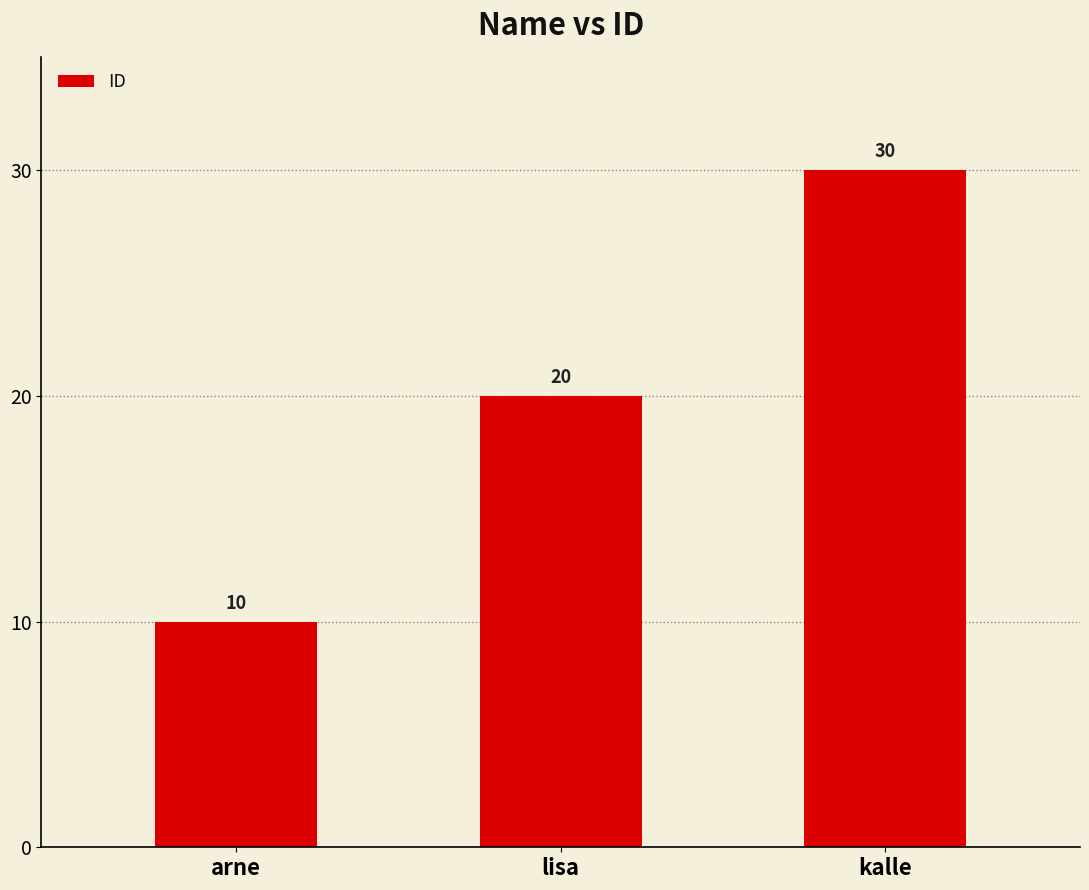

What is the ratio of the value at kalle to the value at arne?

3.0